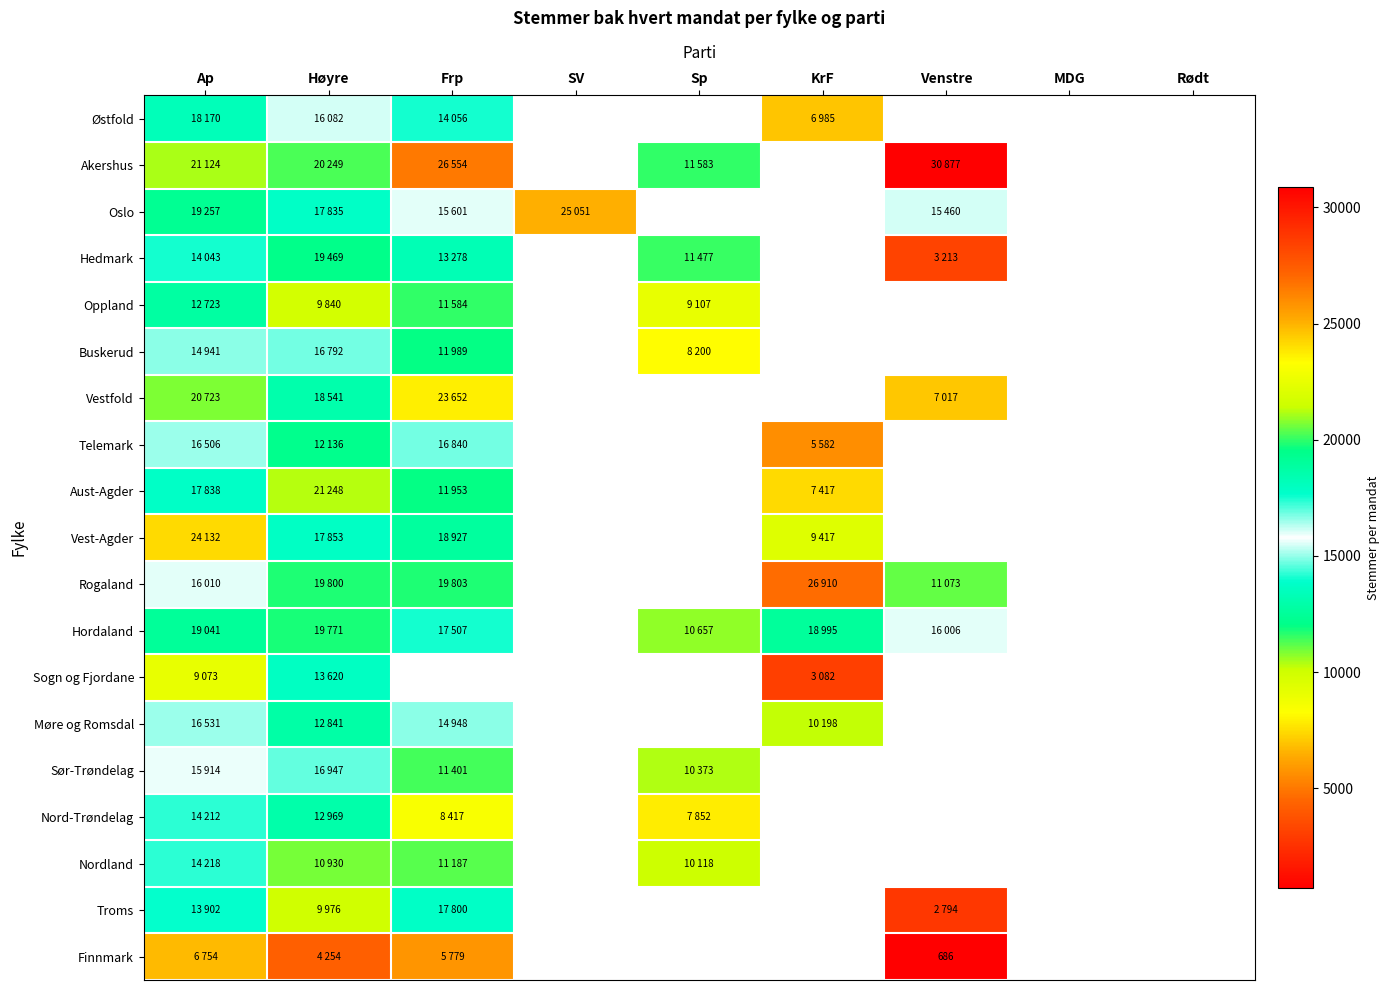

Is the value of Nordland at Høyre greater than the value of Vestfold at Sp?

No